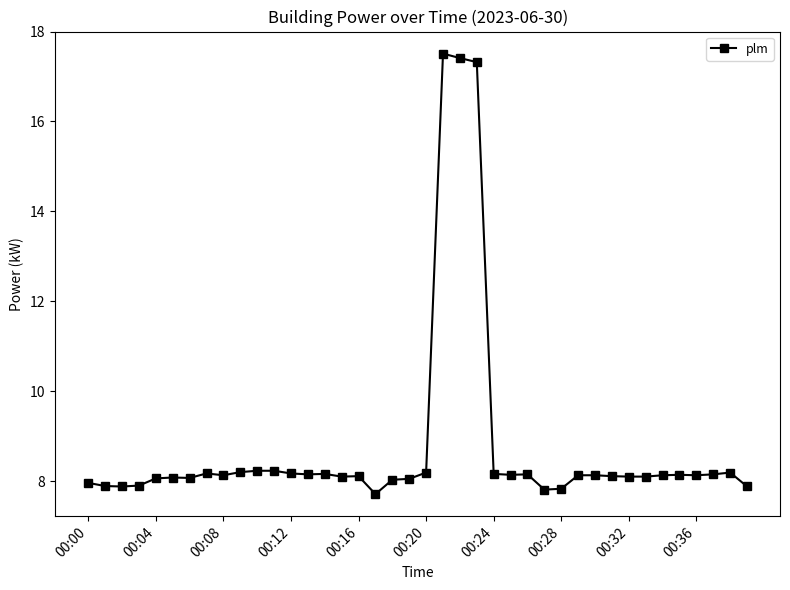

What is the value of the 27th point from the left?

8.2